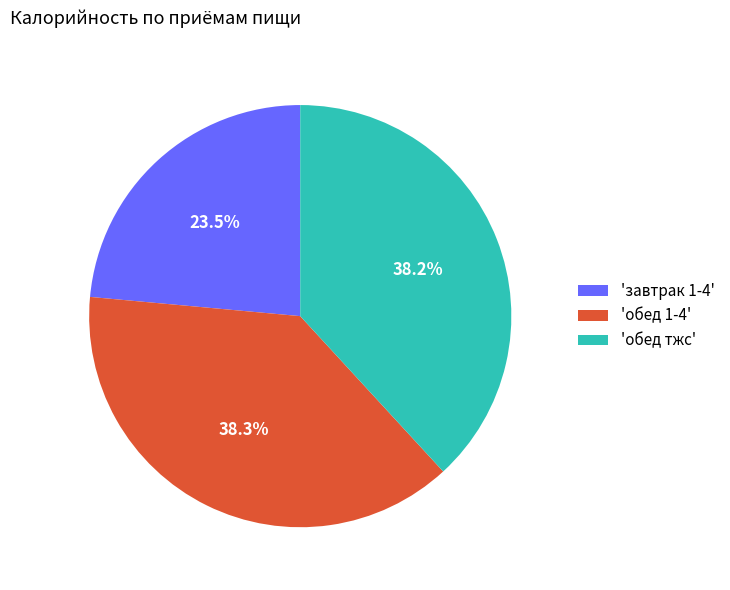

Which slice is the smallest?

'завтрак 1-4'